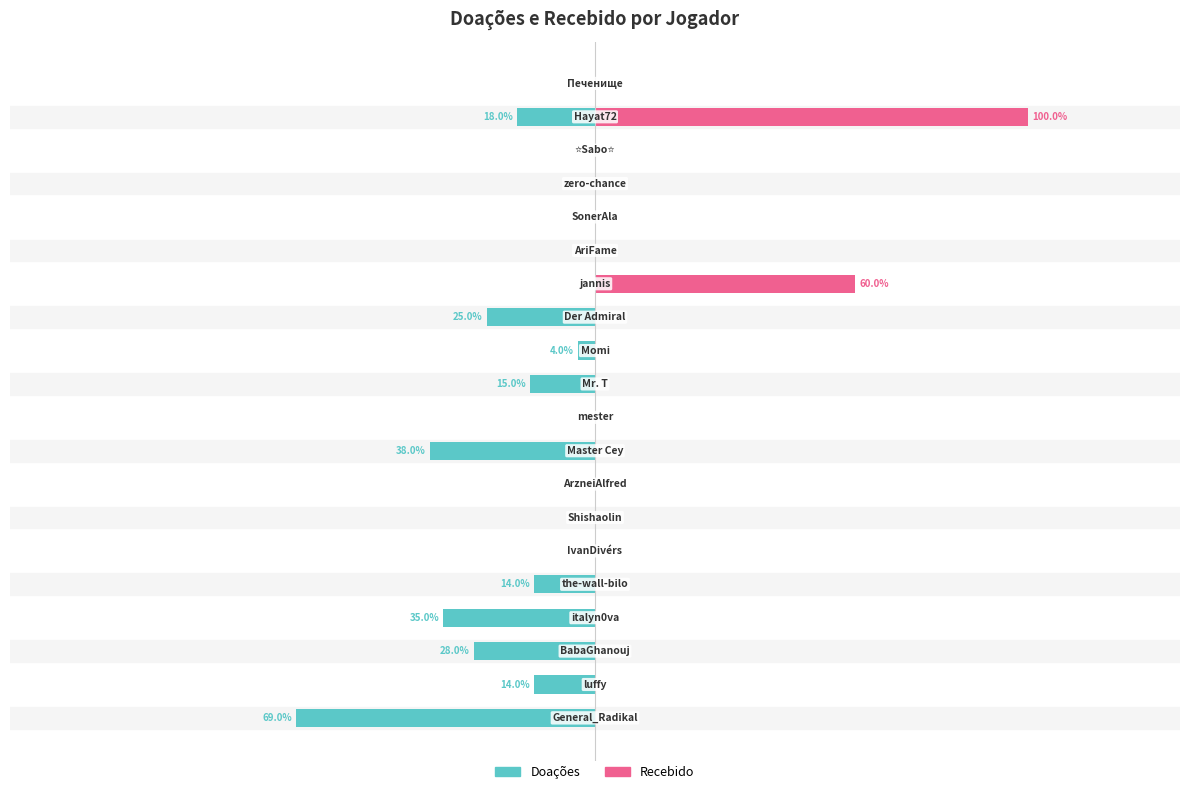

What are all the series names shown in the legend?

Doações, Recebido